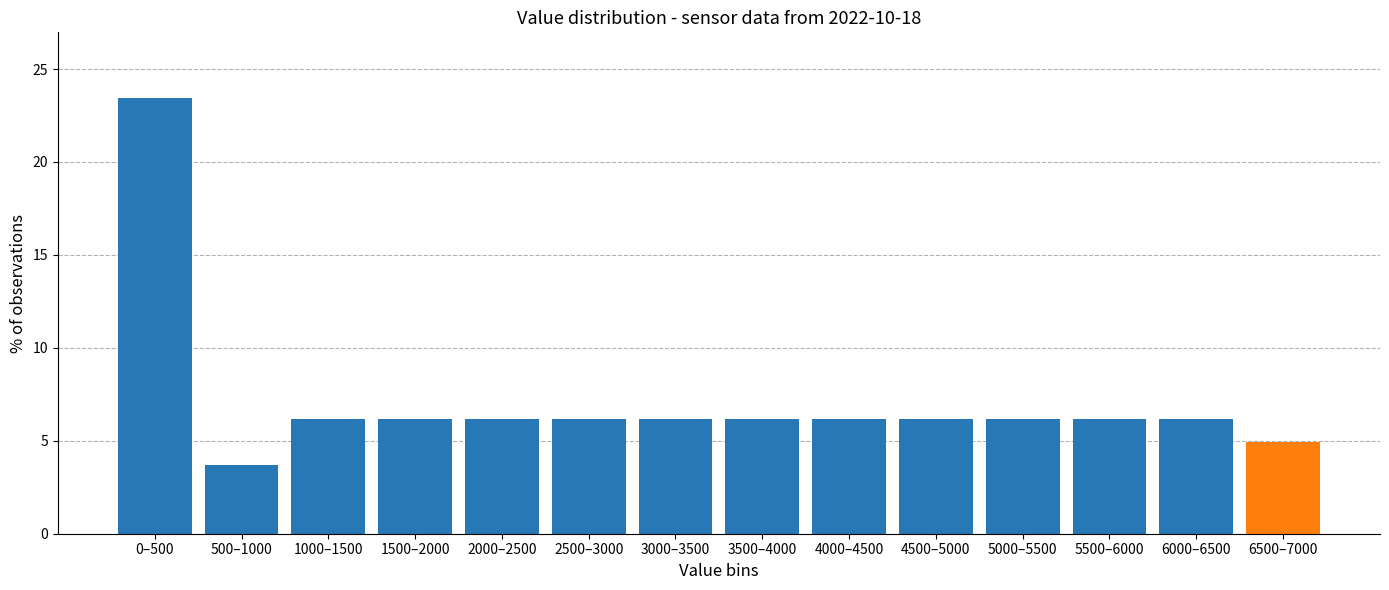

Reading left to right, extract all data points from this chart.

0–500=23.5	500–1000=3.7	1000–1500=6.2	1500–2000=6.2	2000–2500=6.2	2500–3000=6.2	3000–3500=6.2	3500–4000=6.2	4000–4500=6.2	4500–5000=6.2	5000–5500=6.2	5500–6000=6.2	6000–6500=6.2	6500–7000=4.9